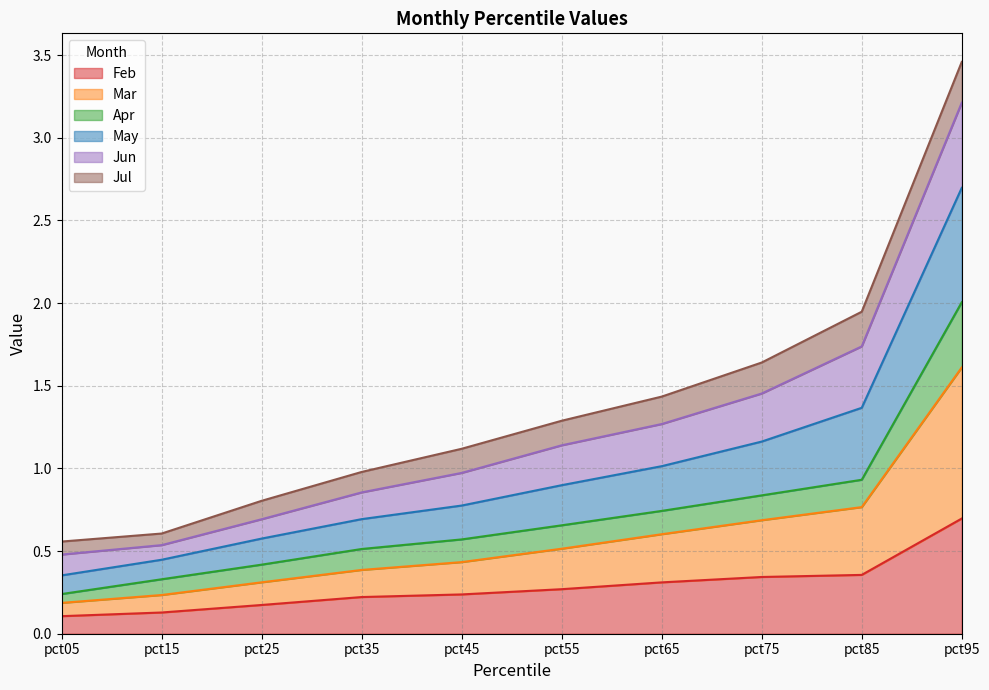

What is the value of the Apr point at the 3rd from the left?

0.4